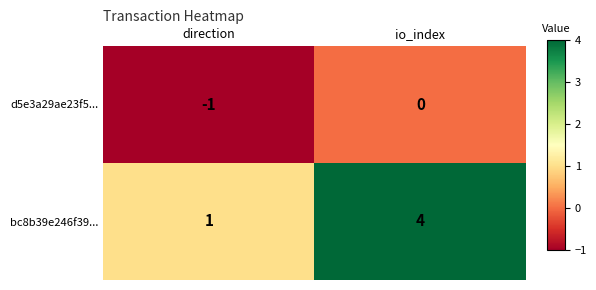

Count the number of categories in the chart.

2